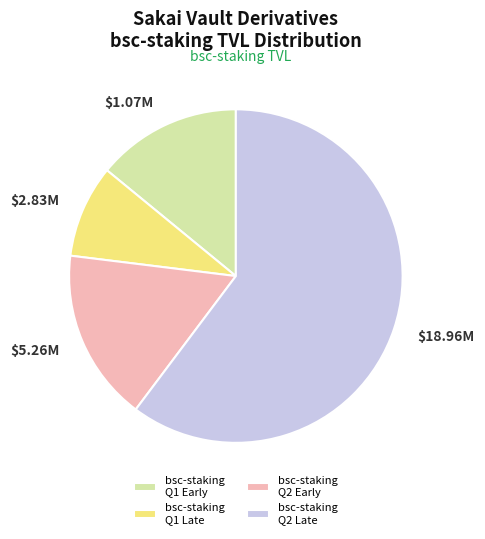

Count the number of slices in the pie.

4